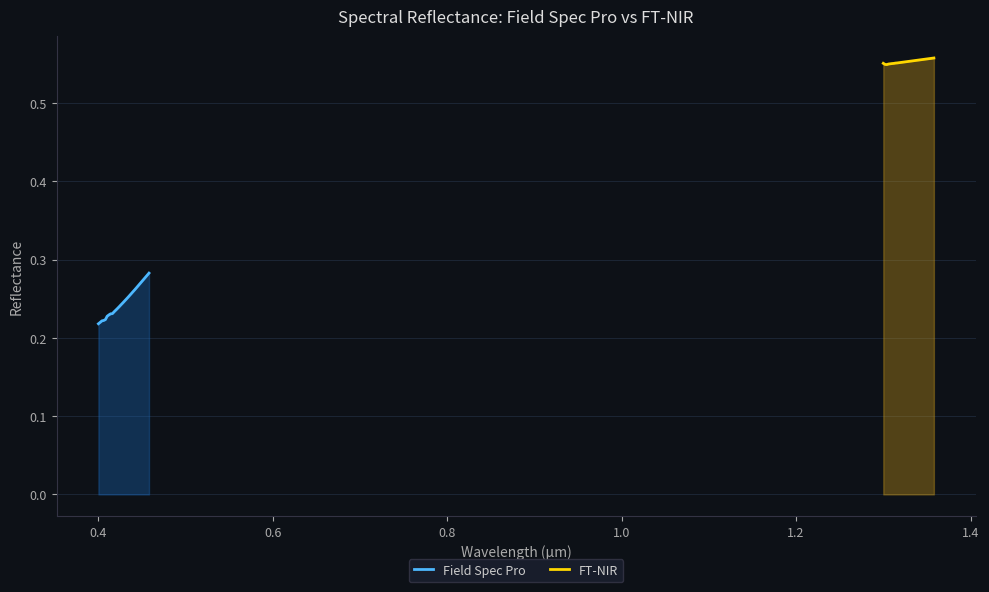

What is the average value of the FT-NIR series?

0.6